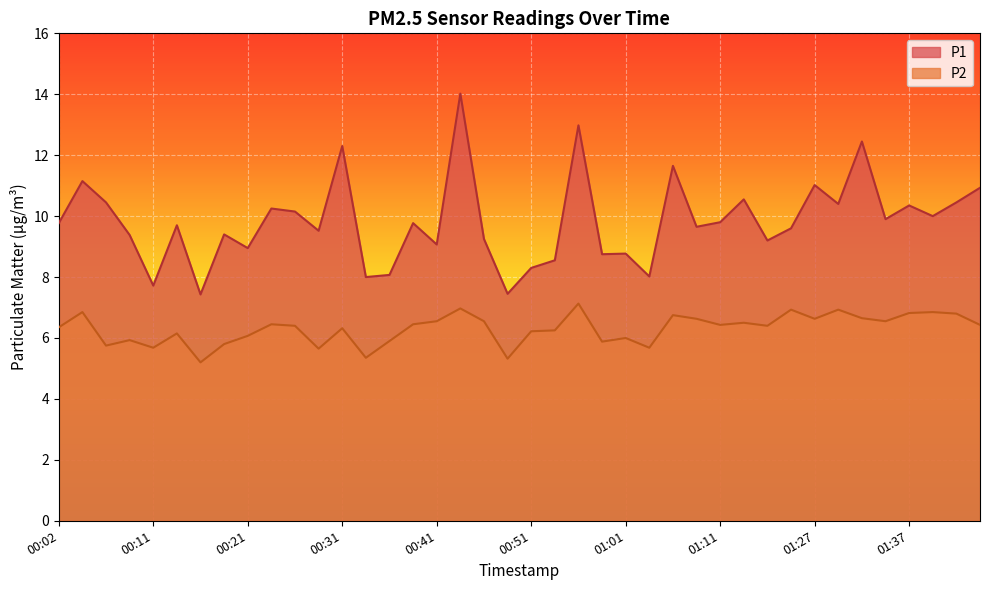

What position from the right is 00:16?

34